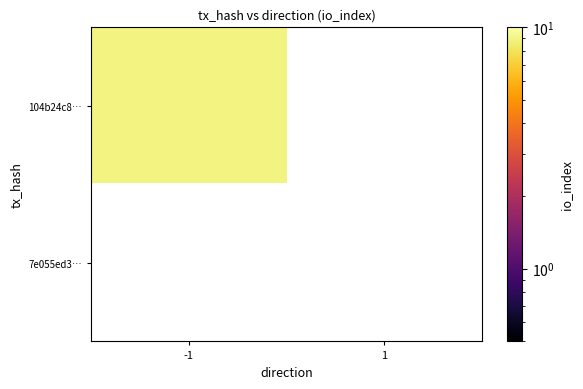

The 104b24c82de1f8926e6a37186b41448db65c4c6 series shows -1 at direction. True or false?

True